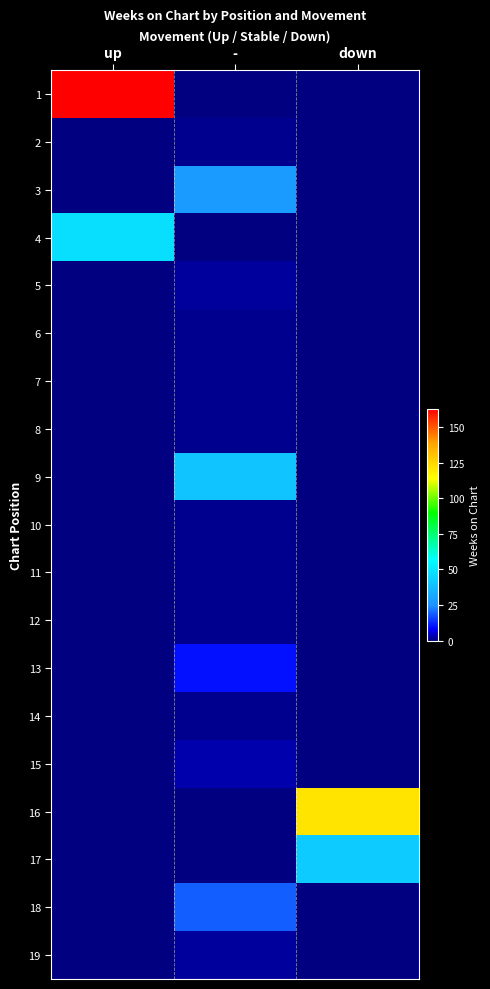

What is the maximum value shown in the chart?

163.0